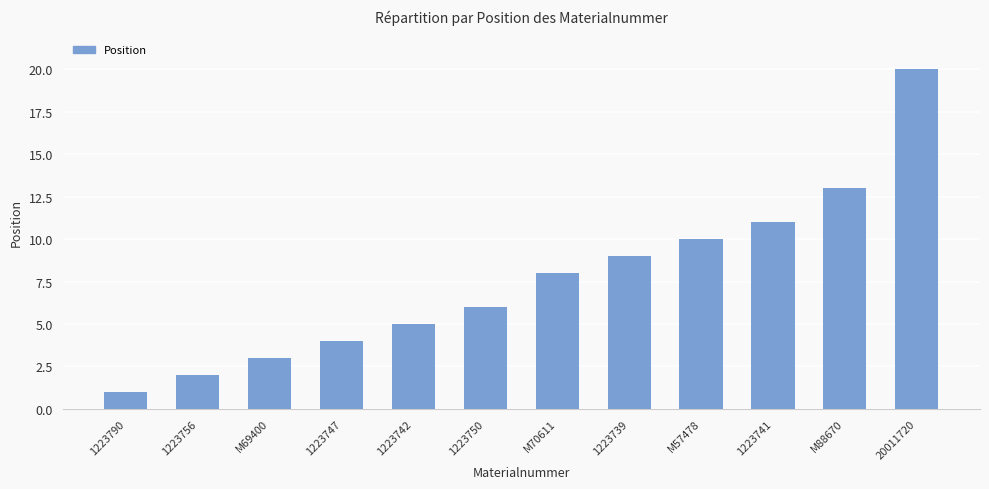

What position from the left is 1223750?

6